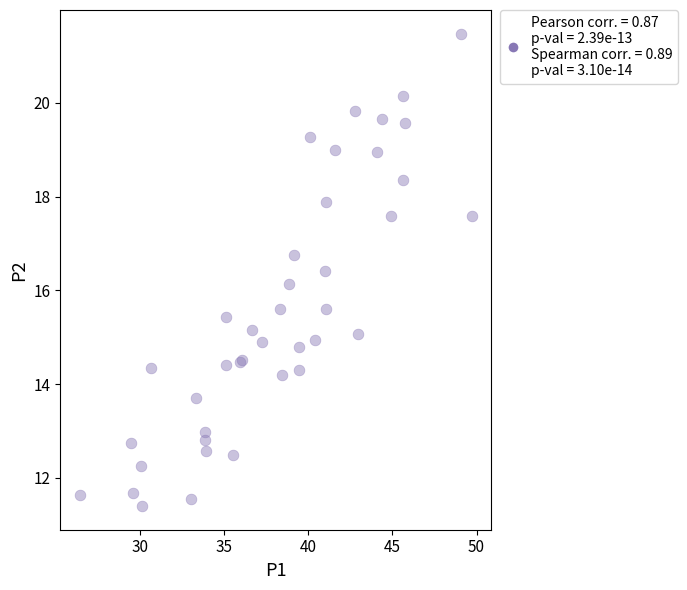

What Y value in the scatter plot is closest to 16?

16.1